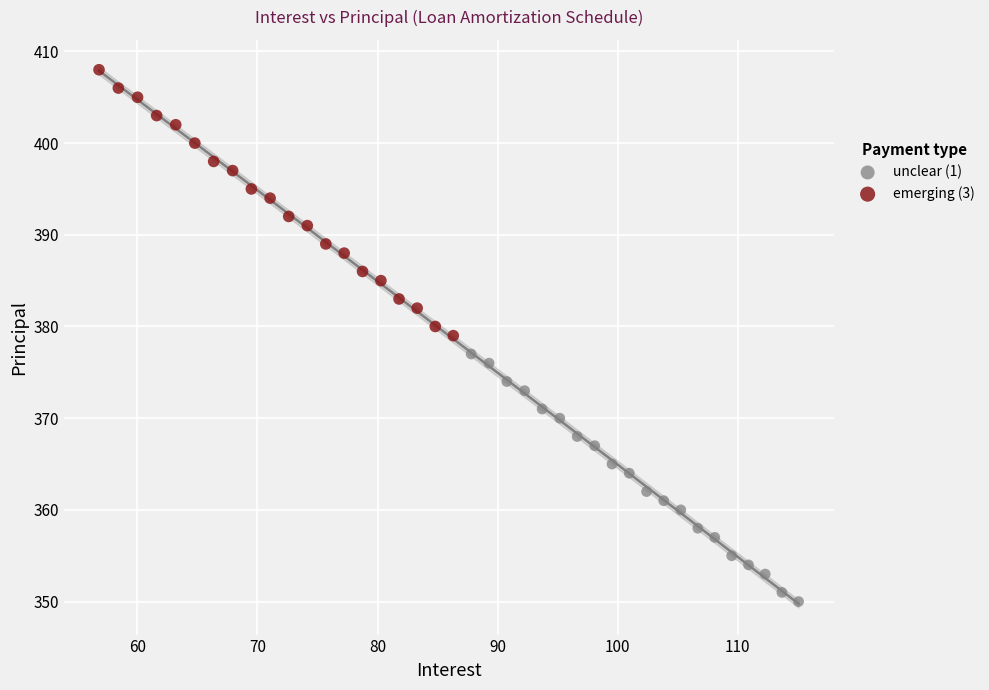

Which series has the widest spread of Y values?

emerging (3)